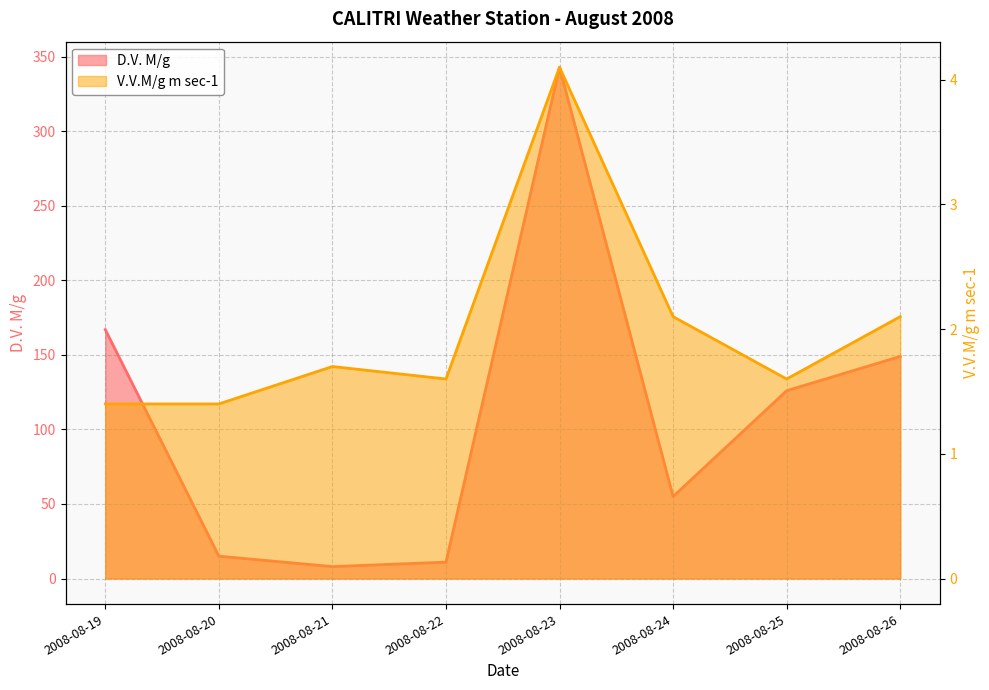

What is the value of the D.V. M/g point at the 2nd from the left?

15.0